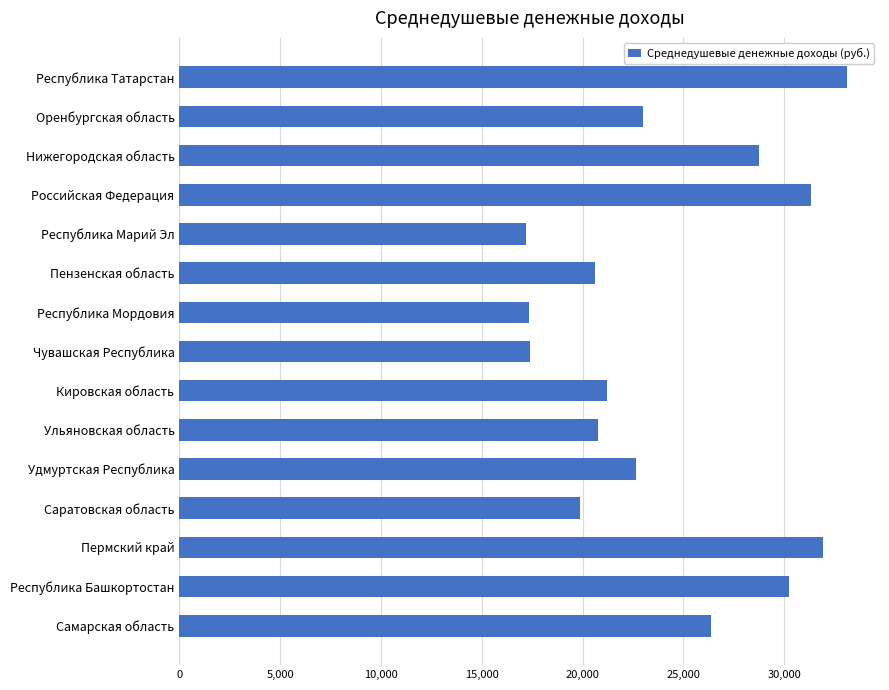

What is the approximate value at Республика Марий Эл?

17177.7